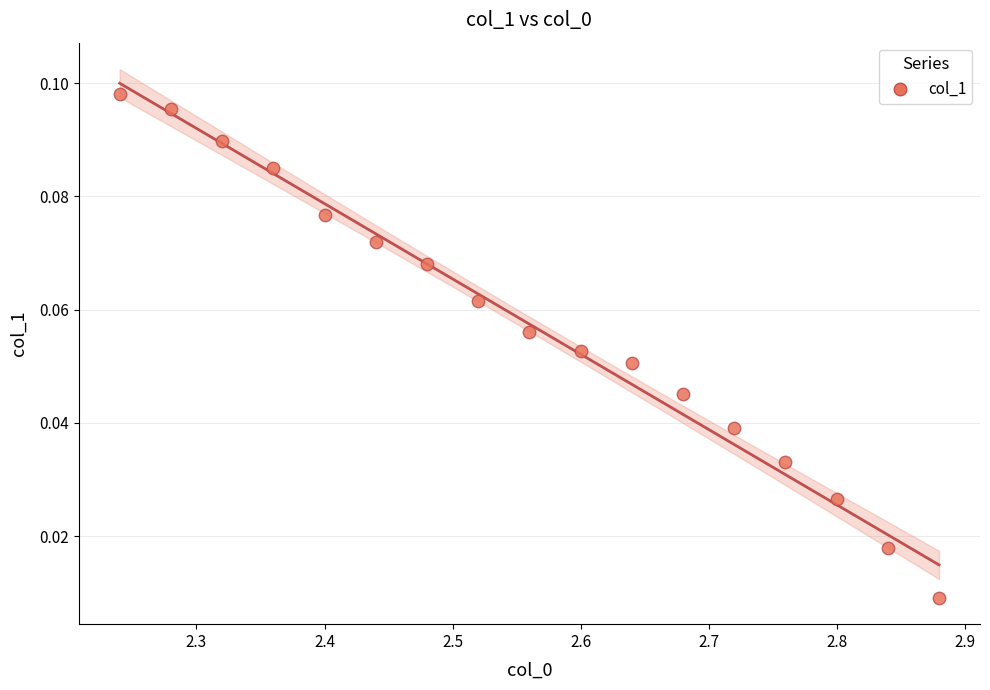

What is the range of X values (max minus min)?

0.6